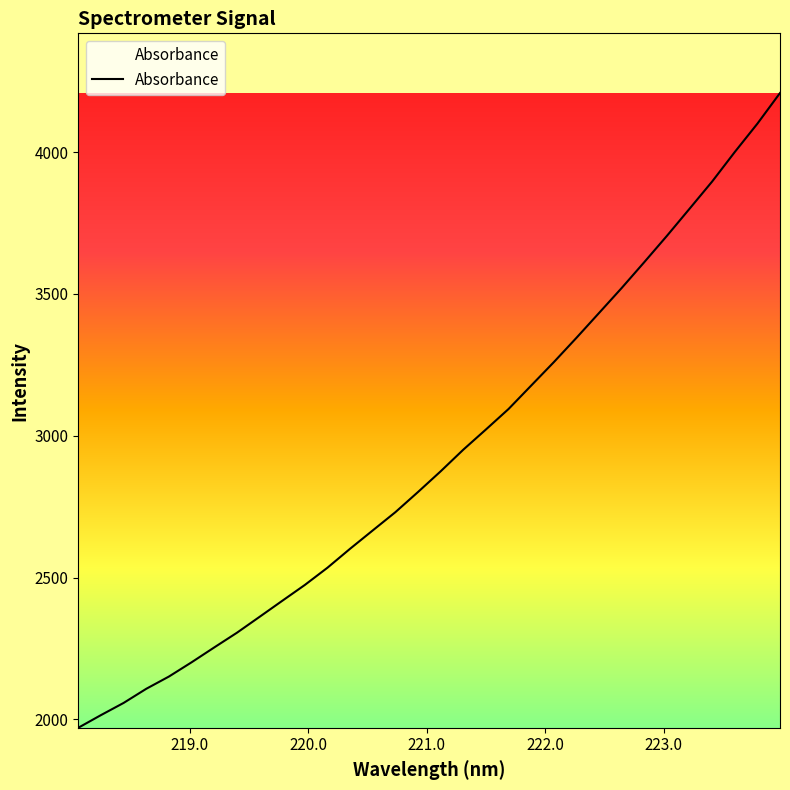

What is the smallest value displayed?

1970.5